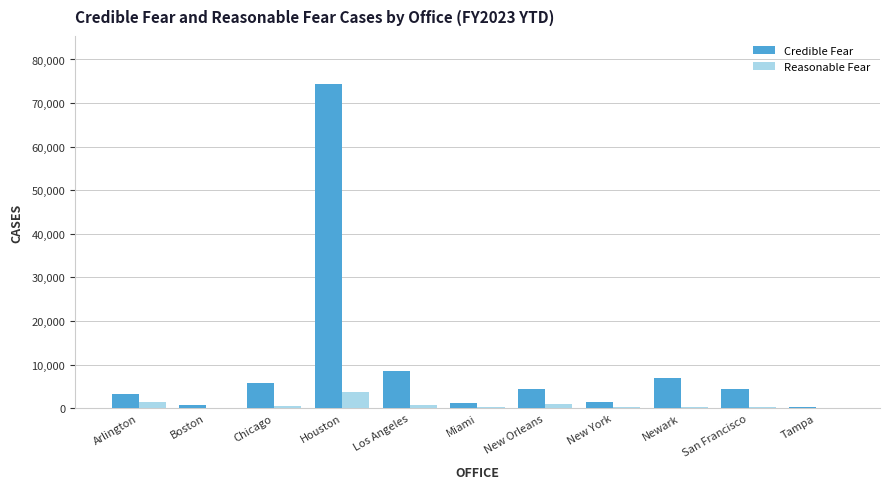

How many groups of bars are there?

11